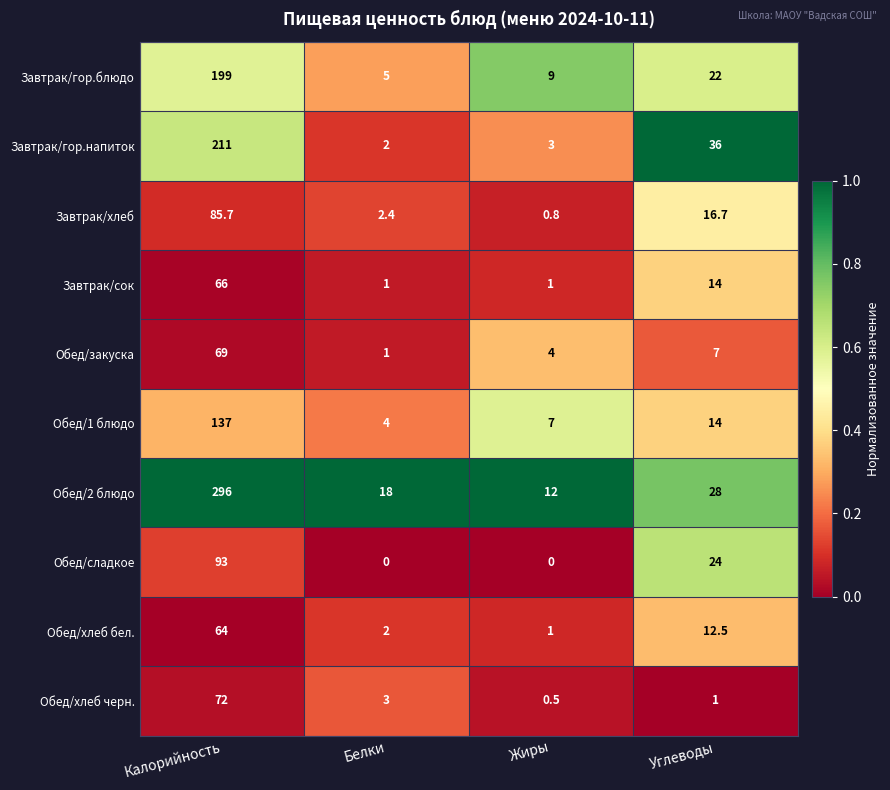

Is it true that Обед/2 блюдо equals 30.3 at Белки?

False